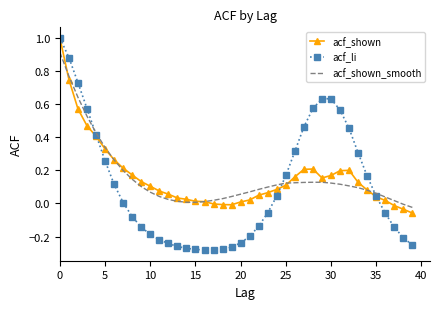

What is the highest value of the acf_li series?

1.0